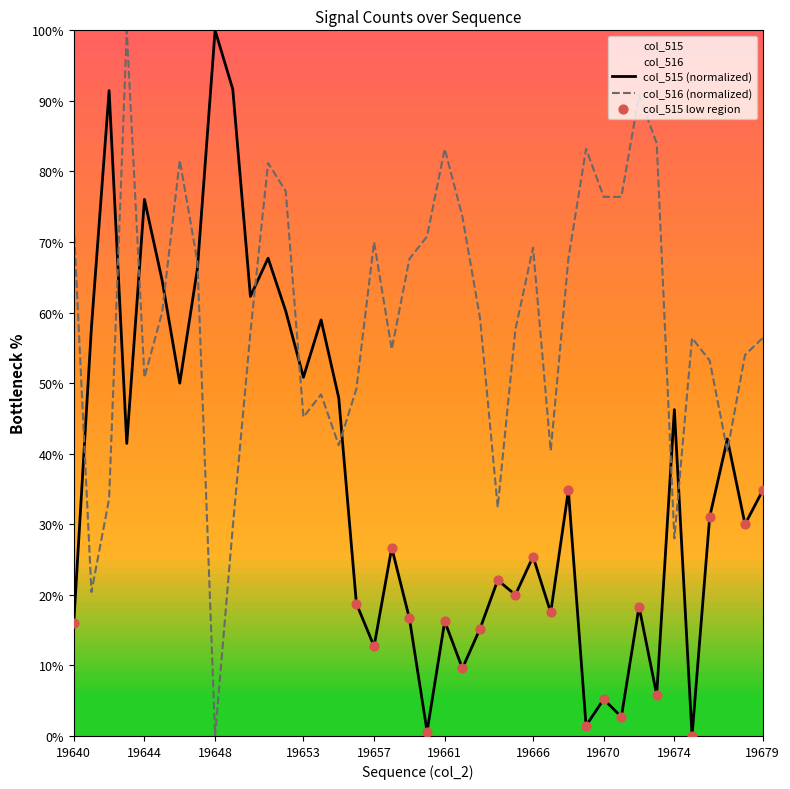

Which series reaches the minimum Y coordinate?

col_515